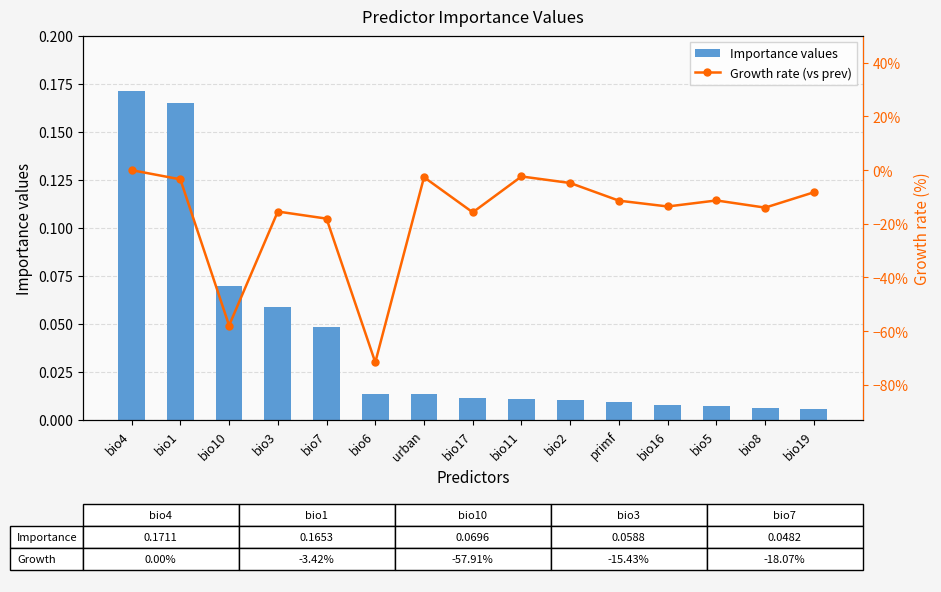

The Growth rate (vs prev) series shows -0.1 at bio5. True or false?

True